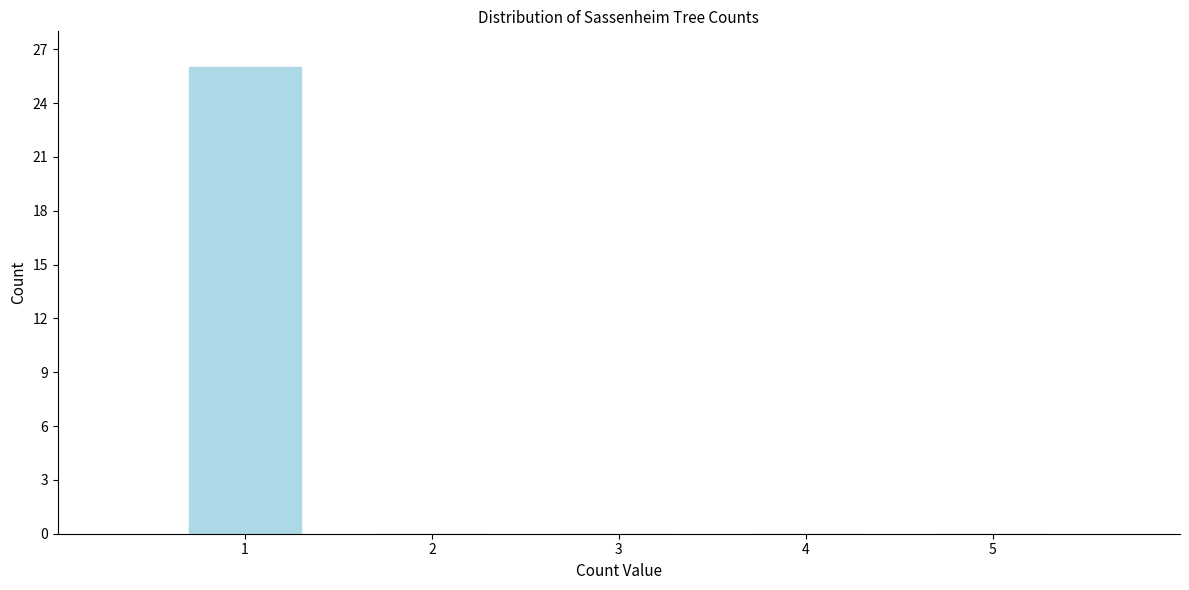

Reading left to right, list every bar in this chart as the range it spans on the x-axis followed by its height. The values are not printed on the chart, so give them approximately, as read against the axis.

0.5 to 1.5: 26
1.5 to 2.5: 0
2.5 to 3.5: 0
3.5 to 4.5: 0
4.5 to 5.5: 0